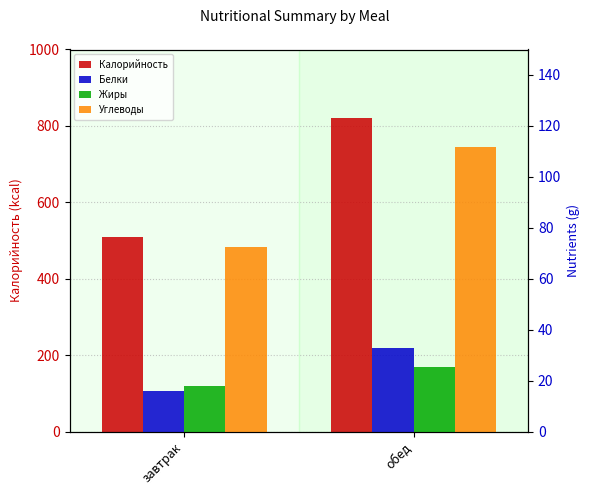

At which category is the sum across all series the highest?

обед